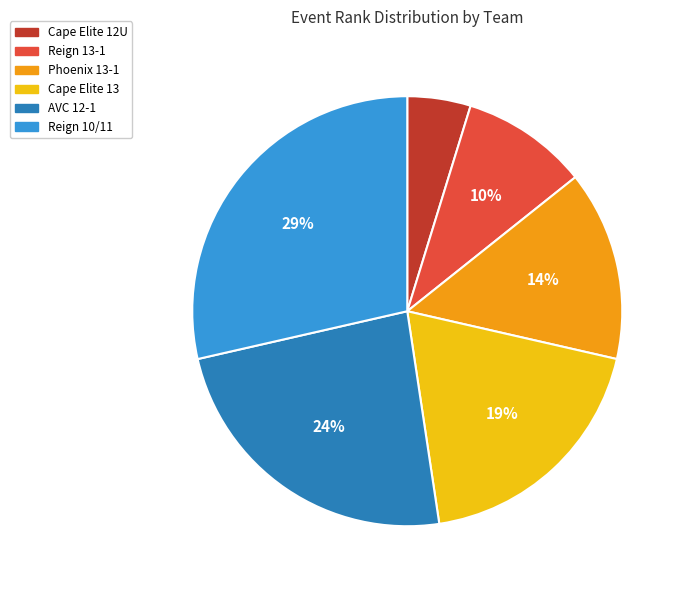

Does Phoenix 13-1 represent more than half of the total?

No